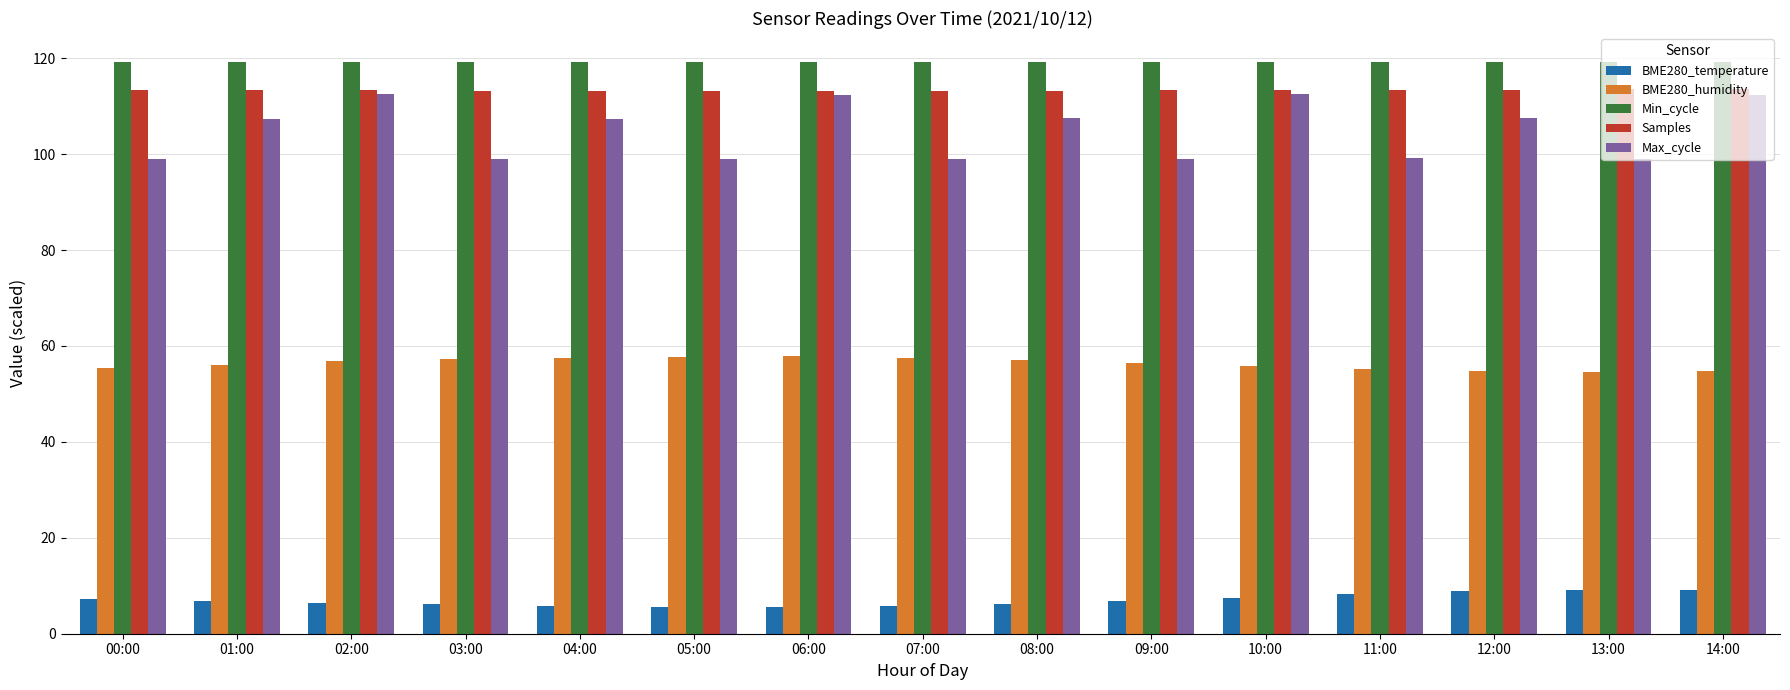

What is the smallest value displayed?

5.5